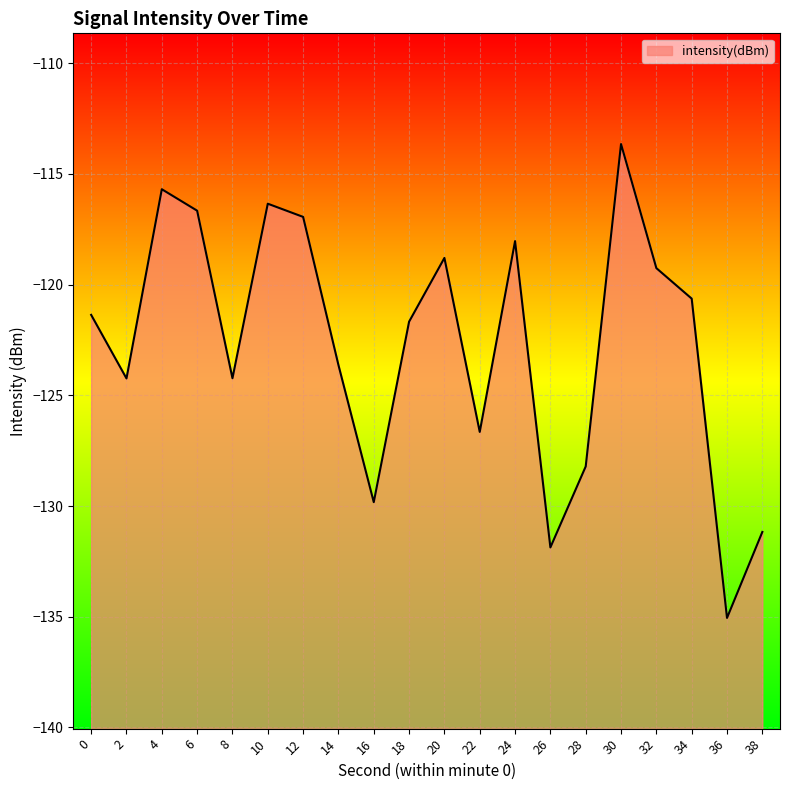

What is the difference between the maximum and minimum values?

21.4